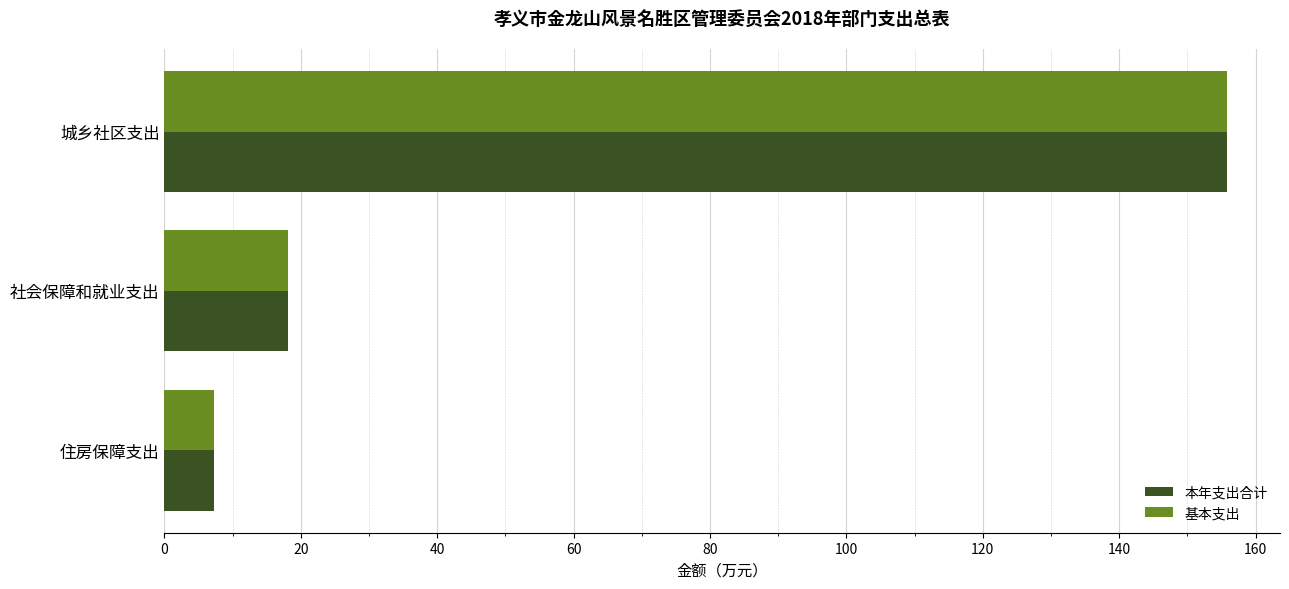

True or false: 本年支出合计 has a value of 220.5 at 城乡社区支出.

False